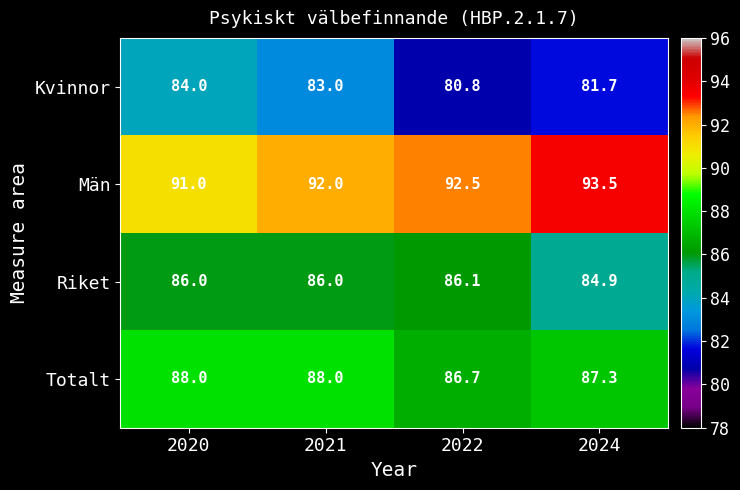

What is the minimum value for Män?

91.0